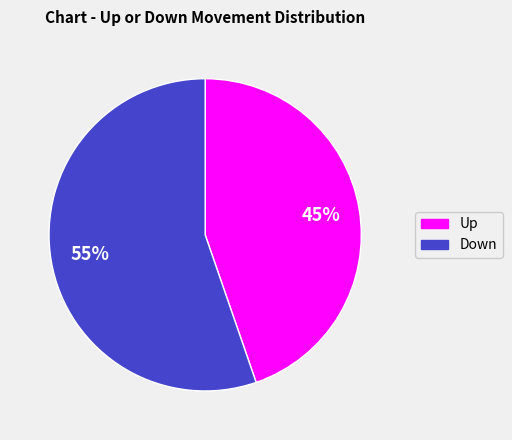

Is there any slice that represents more than half of the pie?

Yes